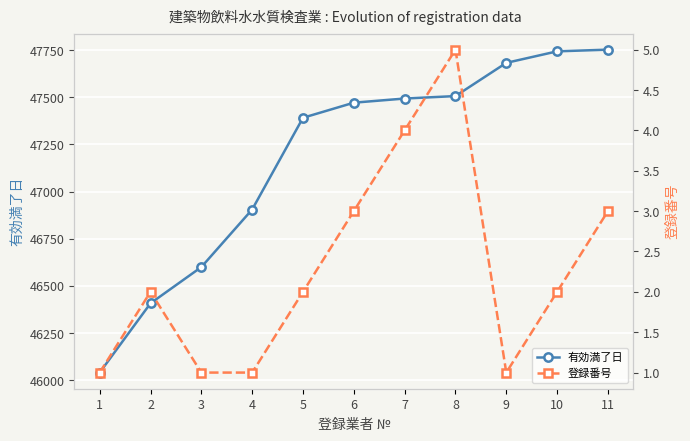

At 7, list the series in order from largest to smallest.

有効満了日, 登録番号